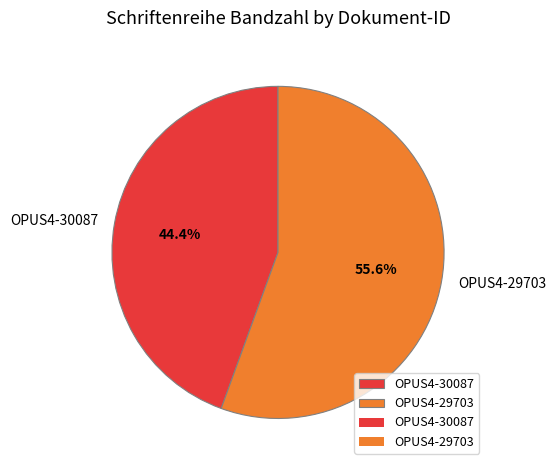

Rank the categories by value from lowest to highest.

OPUS4-30087, OPUS4-29703